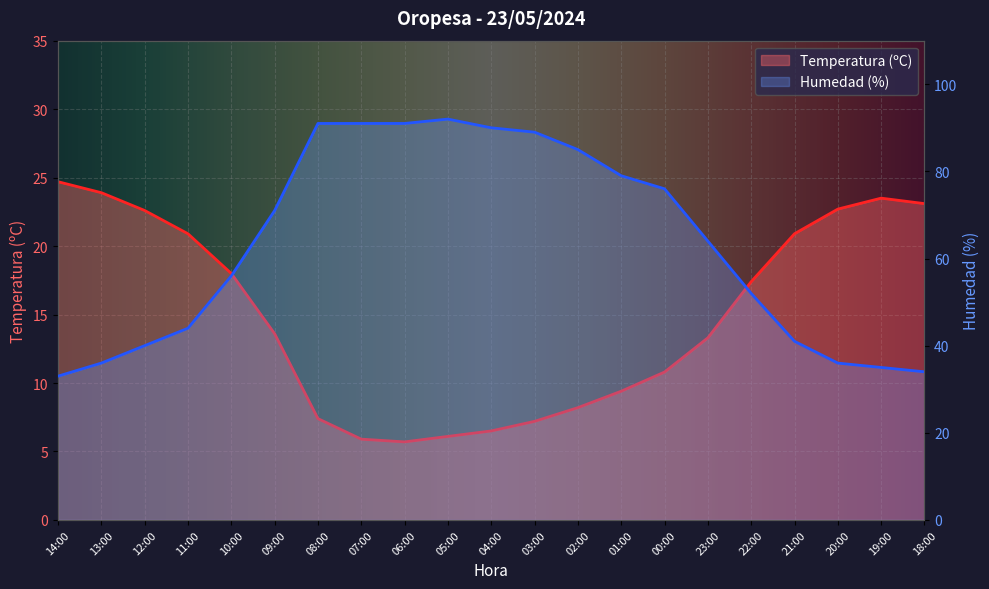

What is the sum of the Humedad (%) values at 04:00 and 00:00?

166.0